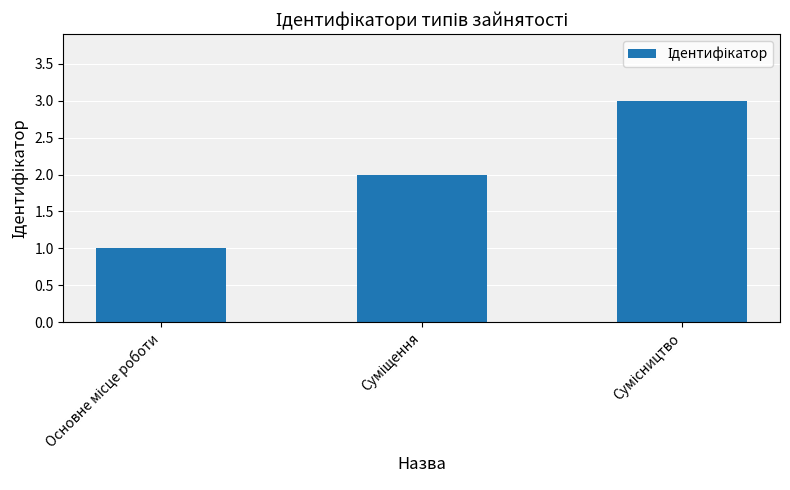

What is the sum of all values?

6